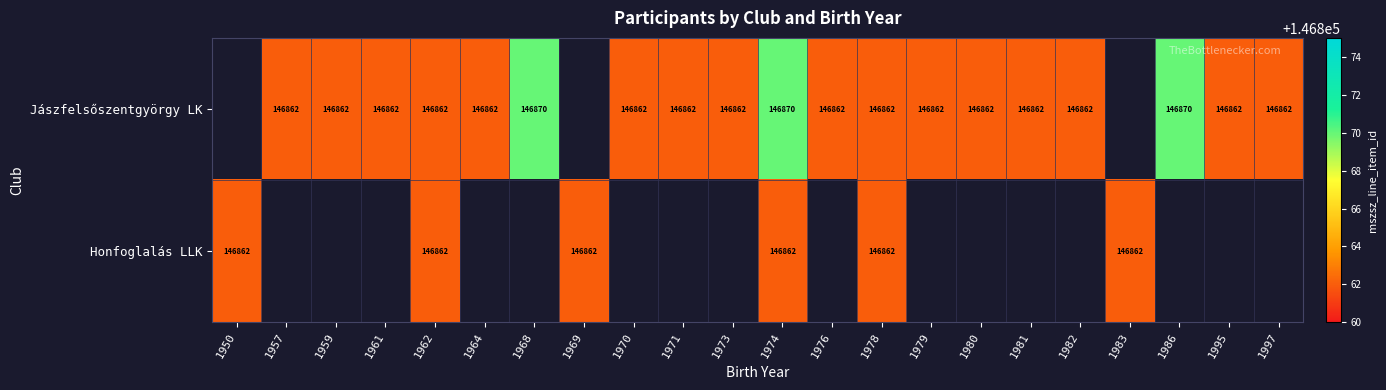

Count the number of data series in this chart.

2